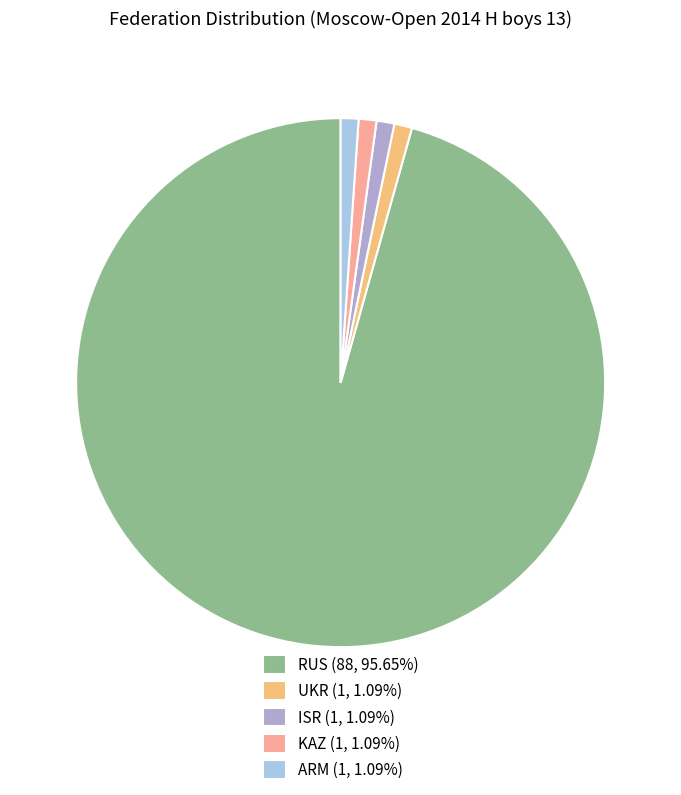

Do ARM and KAZ together represent more than half of the pie?

No